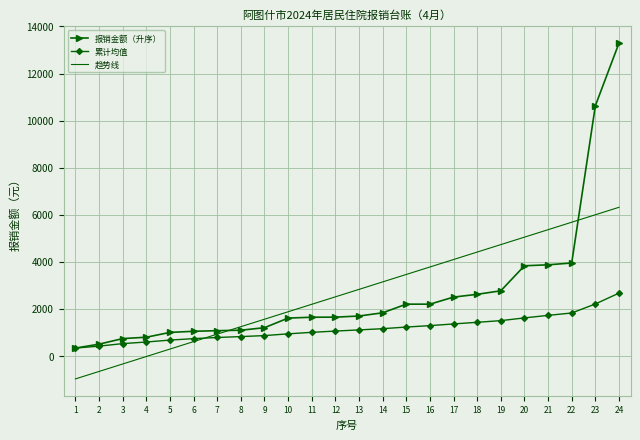

Which series ends up on top after the final intersection of 报销金额（升序） and 趋势线?

报销金额（升序）